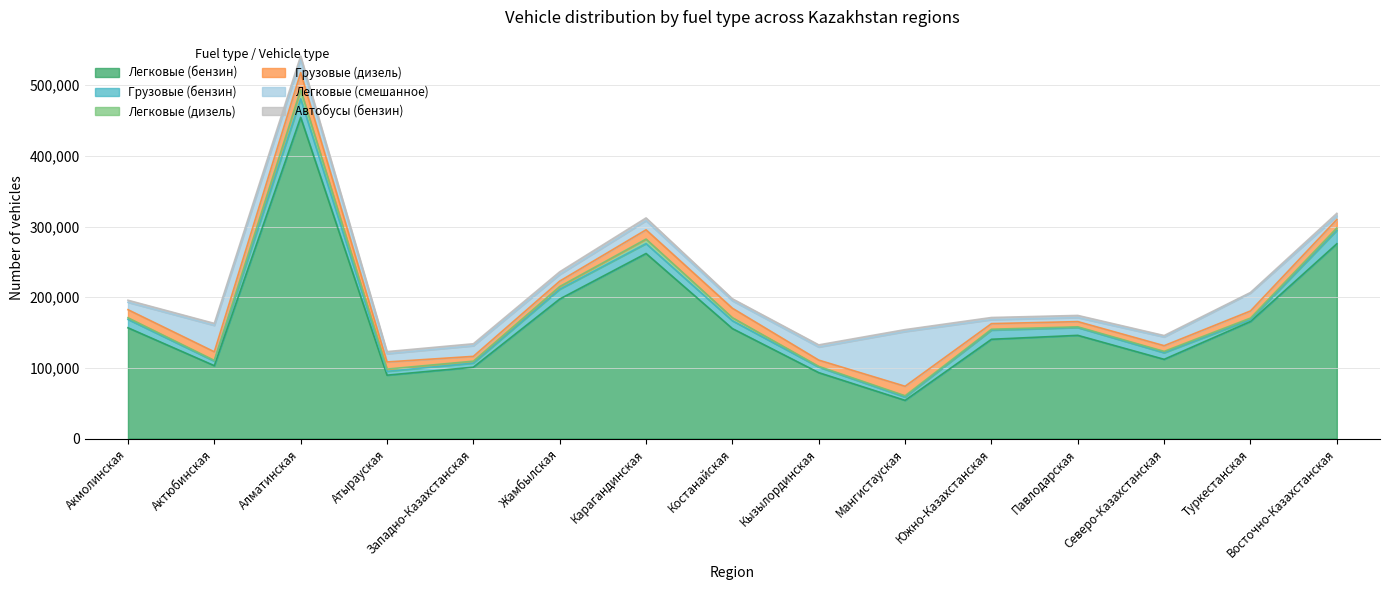

Reading left to right, what are all the values shown in this chart?

Легковые (бензин): 156770	103142	454616	89713	101024	197467	261919	155635	93278	54060	140502	146079	112144	165662	275638
Грузовые (бензин): 11862	6452	26090	5406	5775	13886	14010	11096	7837	4663	13020	10999	9294	2564	19020
Легковые (дизель): 2280	1025	13029	3182	2742	3790	6388	4320	1076	1859	1198	1069	1934	2289	3371
Грузовые (дизель): 11470	12167	24184	10103	6788	7662	13131	13387	8822	13426	7918	7372	8055	10060	11971
Легковые (смешанное): 10439	37392	18483	11624	14984	9433	12922	10617	18534	77409	5634	5695	12368	25408	4866
Автобусы (бензин): 2926	2798	4970	3010	2822	3737	3869	2728	3021	2746	3041	3037	2002	719	3859